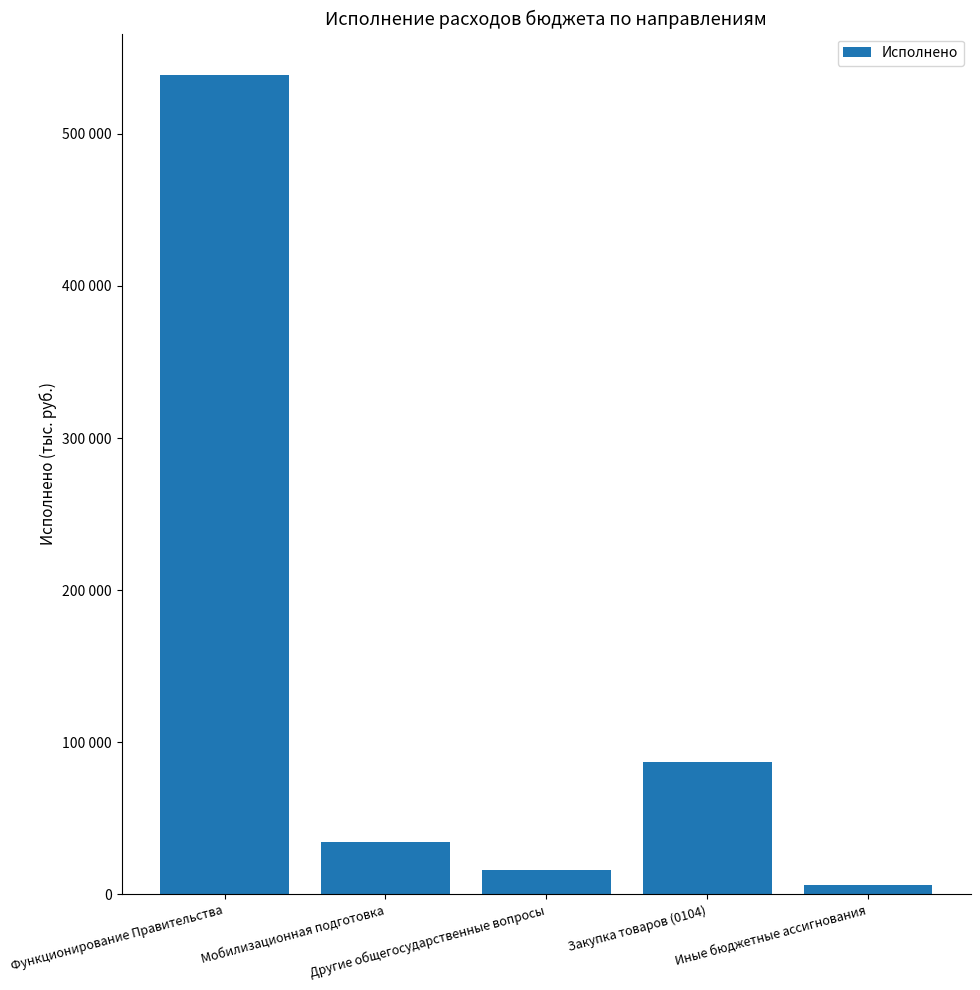

Does the chart contain any negative values?

No